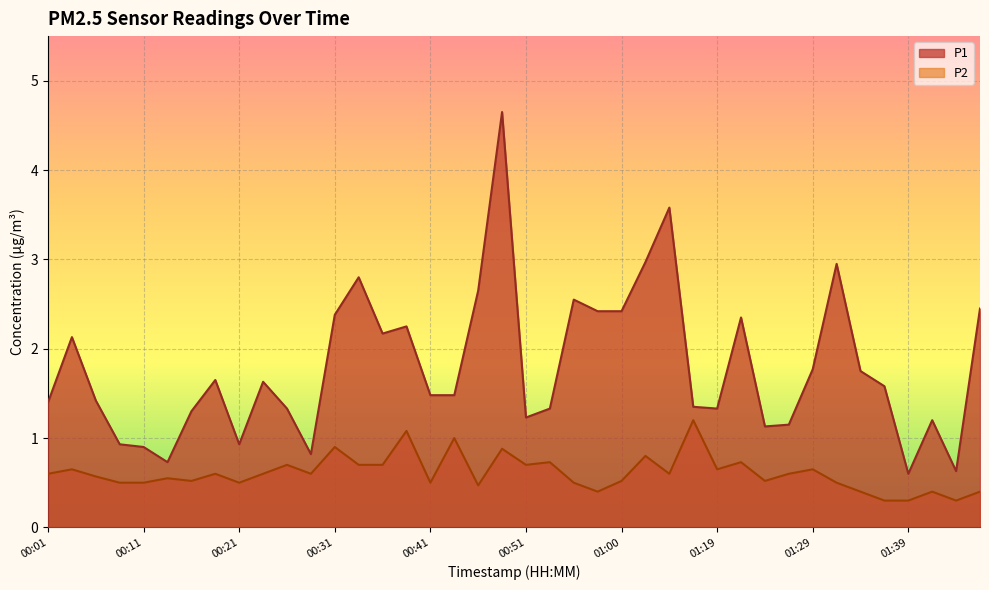

How many lines are shown in the chart?

2